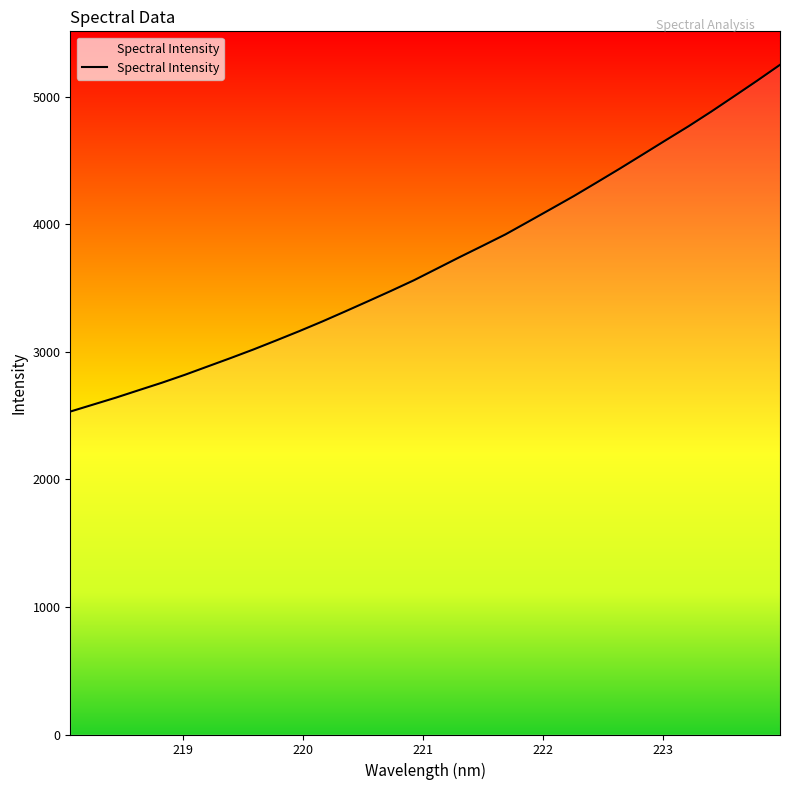

What is the greatest value displayed?

5250.4